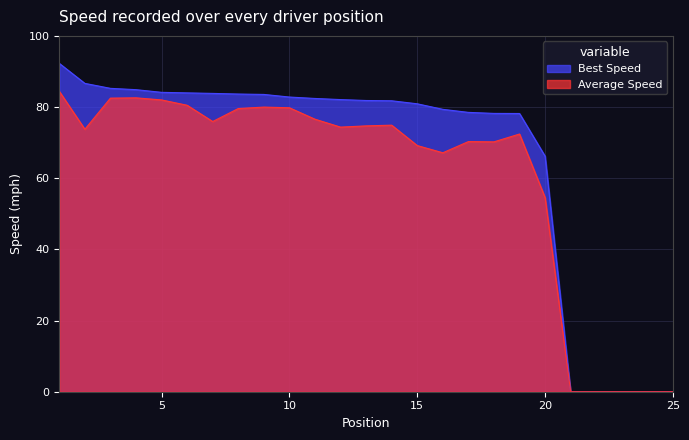

Which category has the lowest value across all series?

21